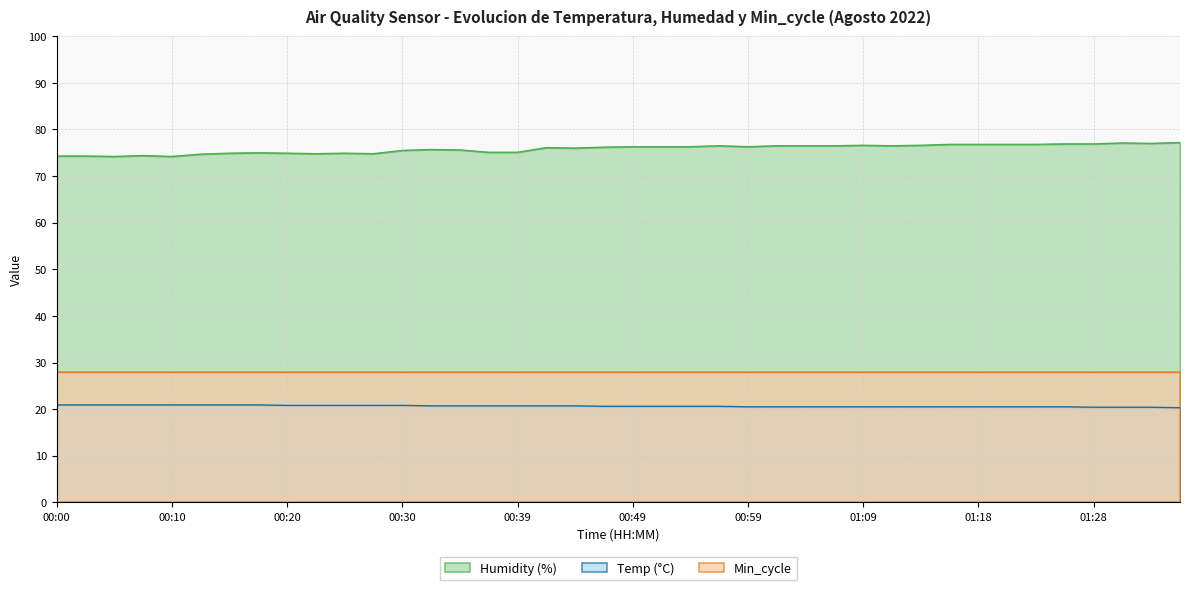

Rank the categories by Temp value from lowest to highest.

01:36, 01:28, 01:31, 01:33, 00:59, 01:01, 01:04, 01:06, 01:09, 01:11, 01:14, 01:16, 01:18, 01:21, 01:23, 01:26, 00:47, 00:49, 00:52, 00:54, 00:57, 00:32, 00:35, 00:37, 00:39, 00:42, 00:44, 00:20, 00:22, 00:25, 00:27, 00:30, 00:00, 00:02, 00:05, 00:08, 00:10, 00:13, 00:15, 00:18